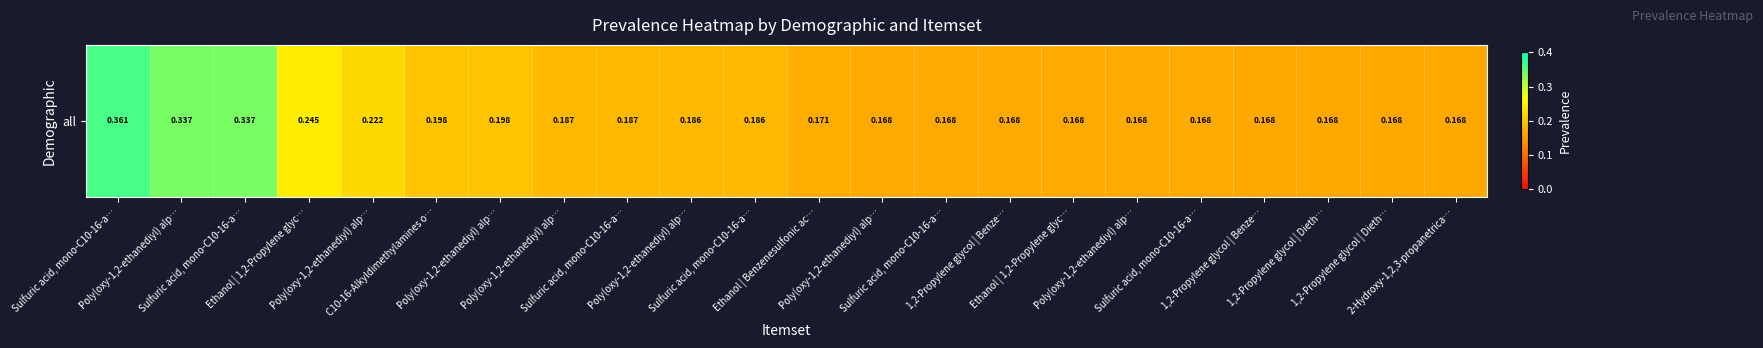

Count the number of categories in the chart.

22